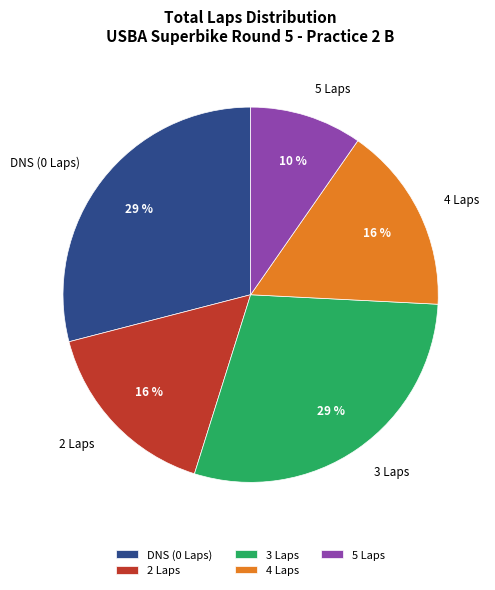

To the nearest percent, what is the difference between the largest and smallest slice percentages?

19%